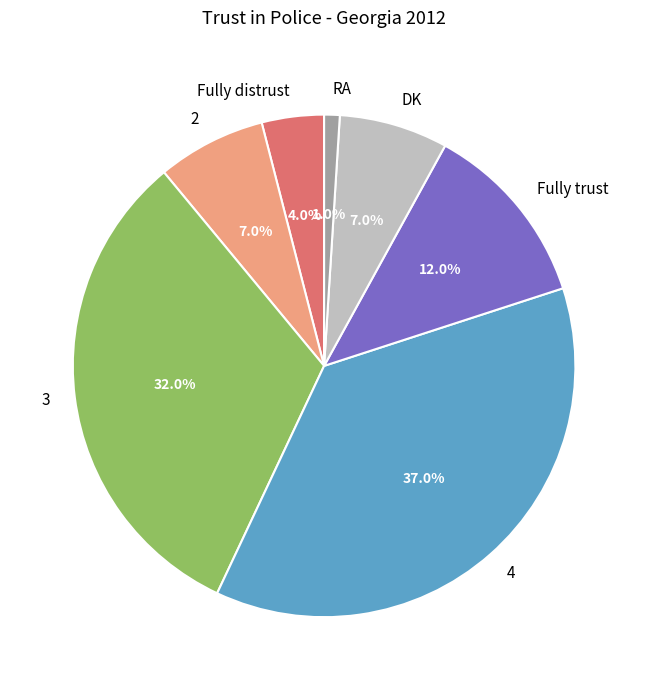

To the nearest percent, what is the difference between the largest and smallest slice percentages?

36%